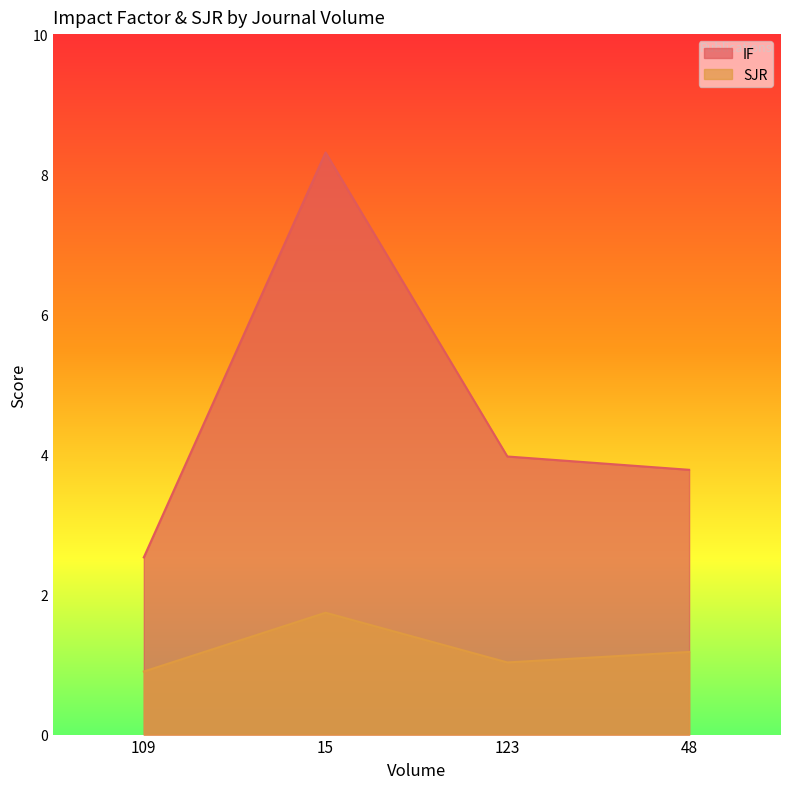

Does the chart have visible grid lines?

No